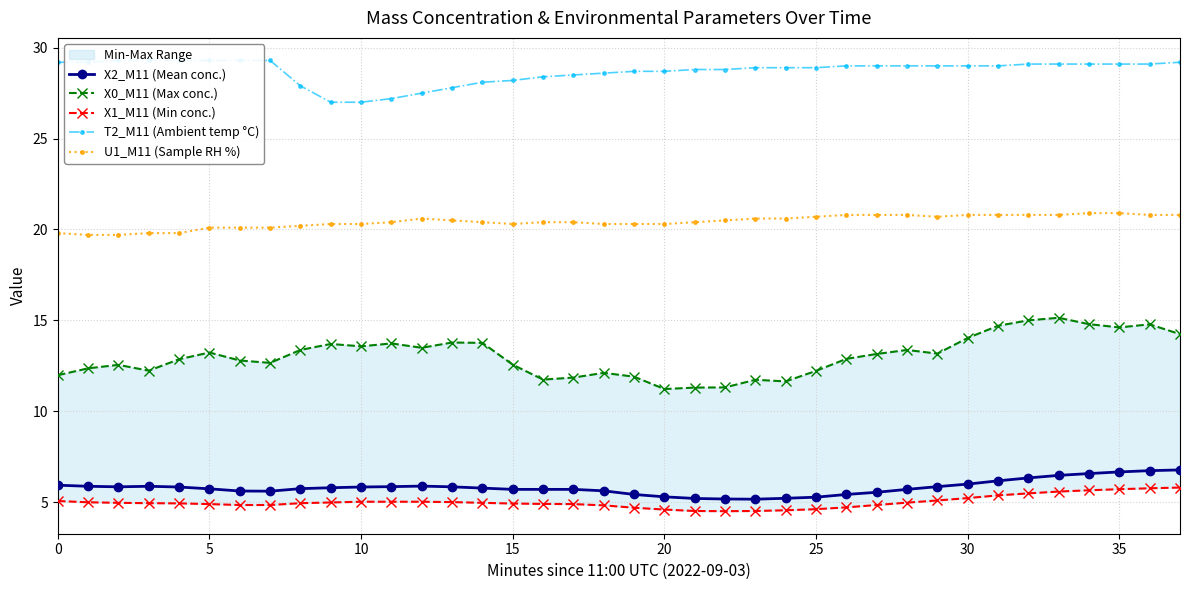

True or false: U1_M11 (Sample RH %) and X2_M11 (Mean conc.) intersect in this chart.

False